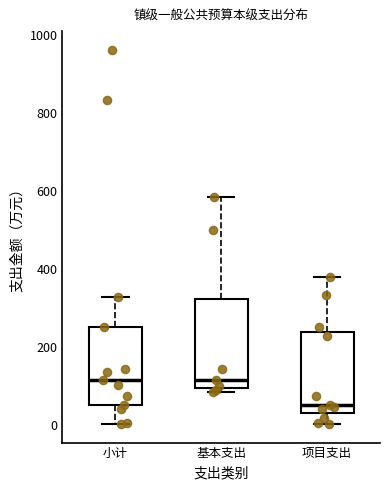

Reading left to right, read every box against the y-axis: the position of its median line, the range the box covers, and the ends of its whiskers. The values are not printed on the chart, so give them approximately, as read against the axis.

小计: median 120, box 60 to 240, whiskers 0 to 320
基本支出: median 120, box 100 to 320, whiskers 80 to 580
项目支出: median 60, box 20 to 240, whiskers 0 to 380